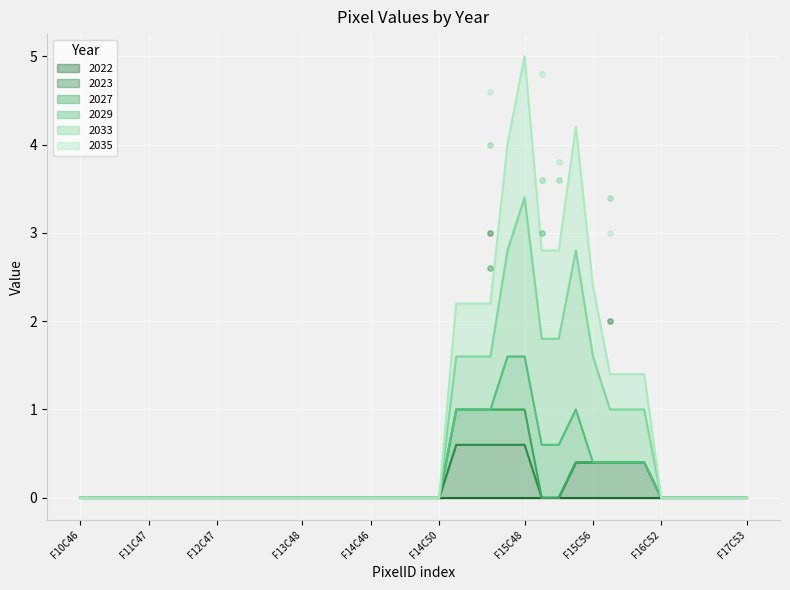

What are all the series names shown in the legend?

2022, 2023, 2027, 2029, 2033, 2035